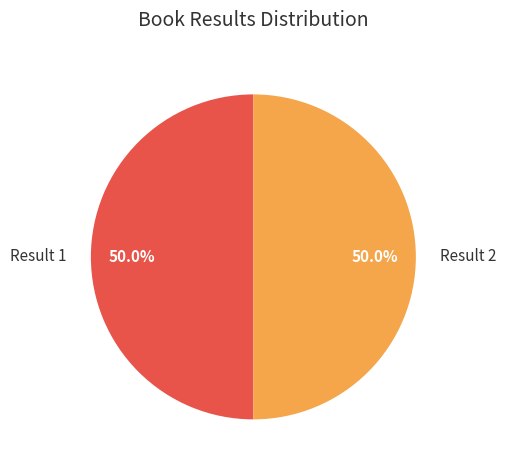

Combined, do Result 1 and Result 2 account for over 50%?

Yes